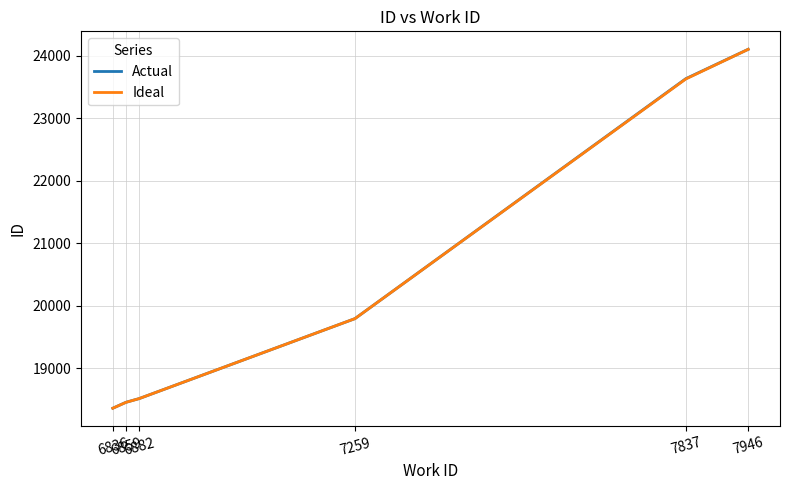

Does the chart have visible grid lines?

Yes